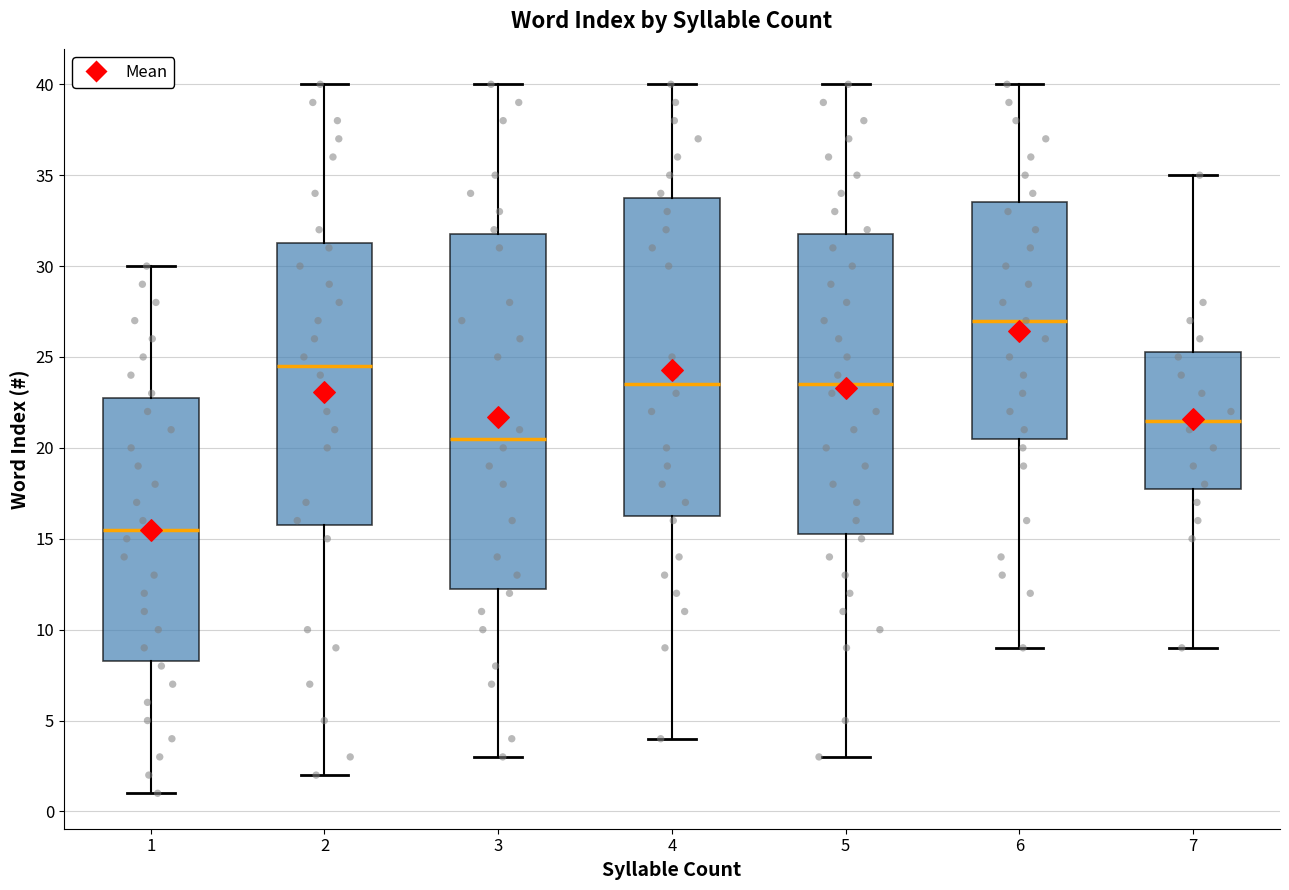

Where does the lower whisker of the box at x = 5 end on the y-axis? The values are not printed on the chart, so give them approximately, as read against the axis.

3.0